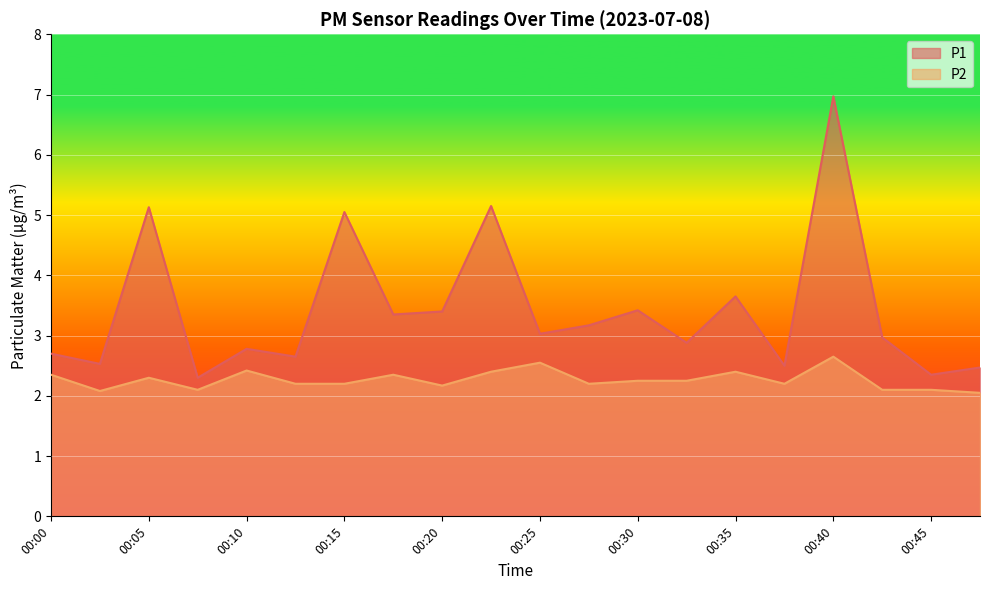

Rank the series by their maximum value, from lowest to highest.

P2, P1